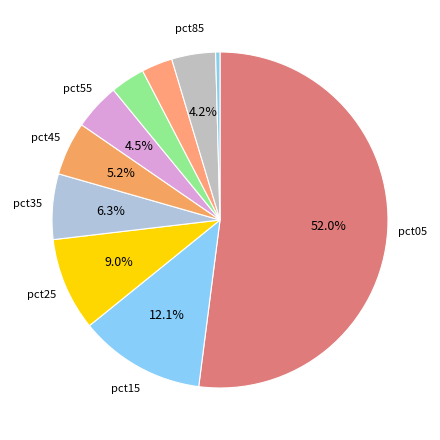

How many segments does this pie chart have?

10